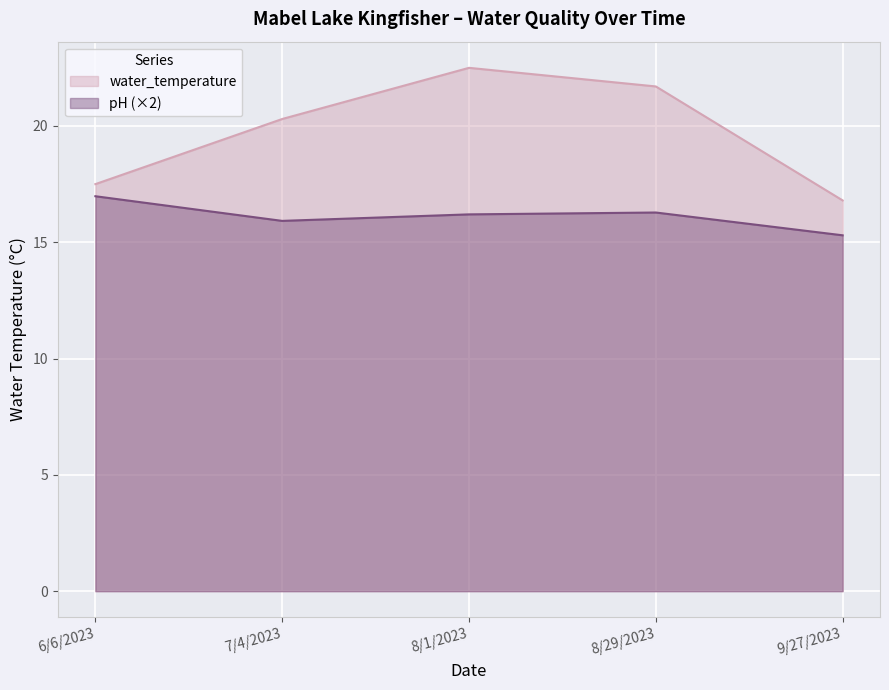

Is it true that water_temperature equals 35.7 at 8/1/2023?

False